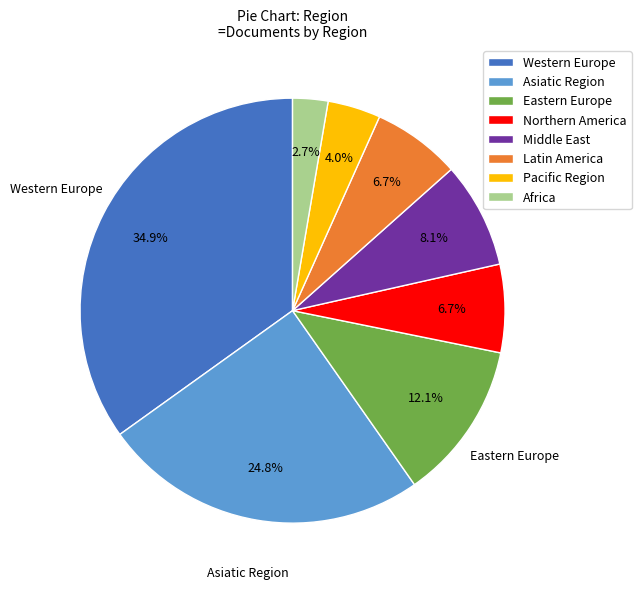

How many slices are in this pie chart?

8